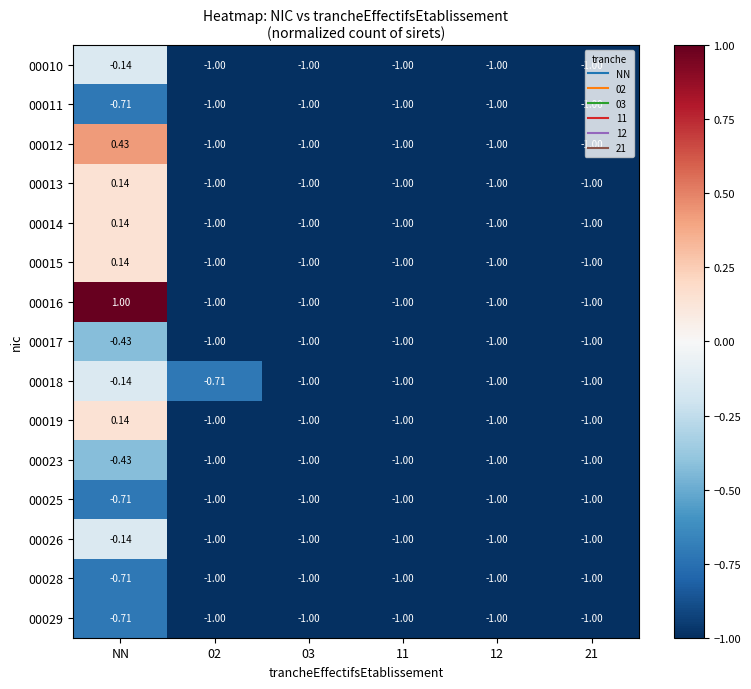

At how many categories does at least one series exceed 0?

1